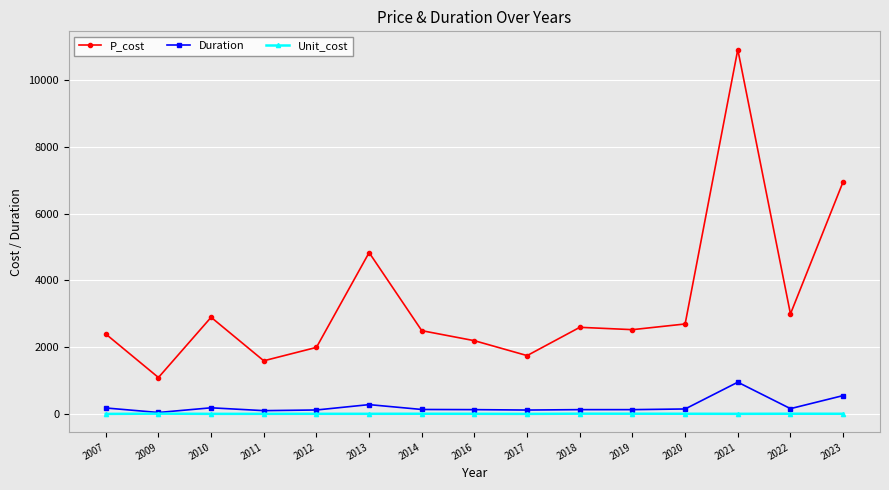

Which series has the largest range (max minus min)?

P_cost